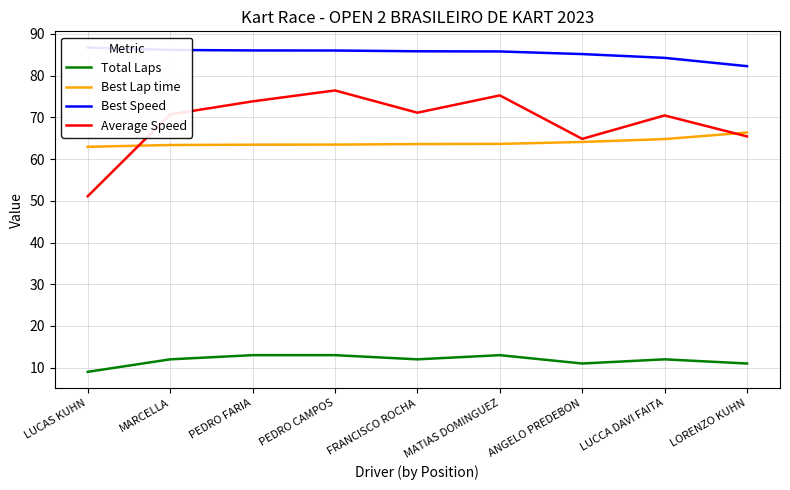

True or false: Best Lap time has more than 2 interior local peaks.

False